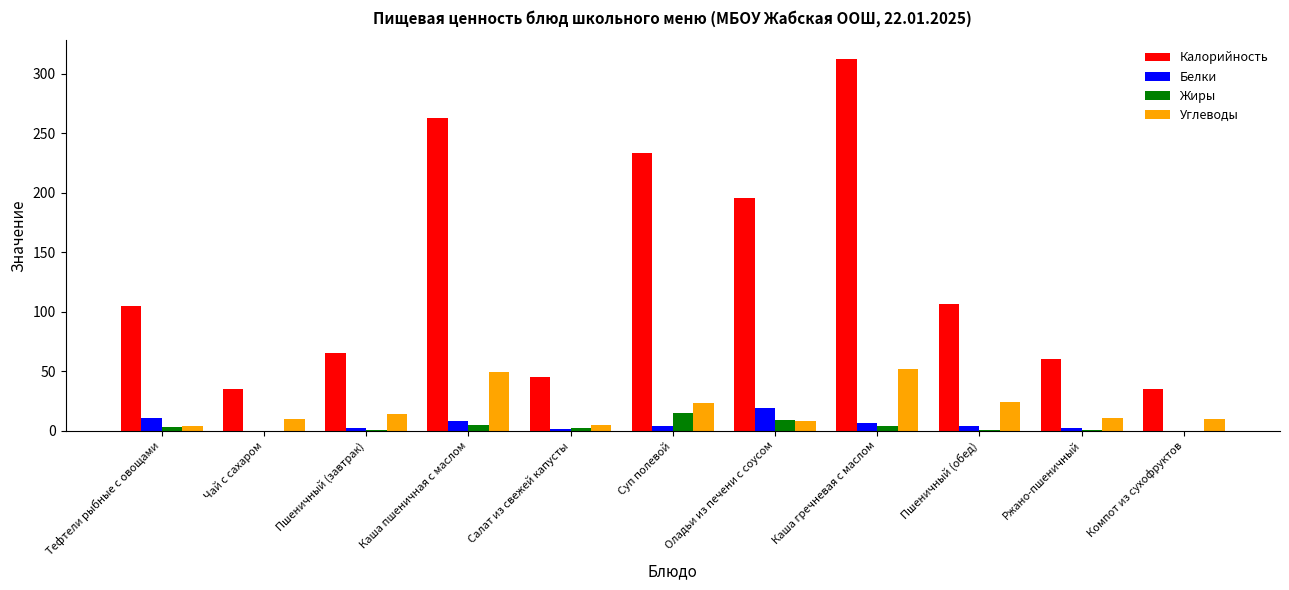

Is the value of Жиры at Чай с сахаром greater than the value of Калорийность at Каша гречневая с маслом?

No